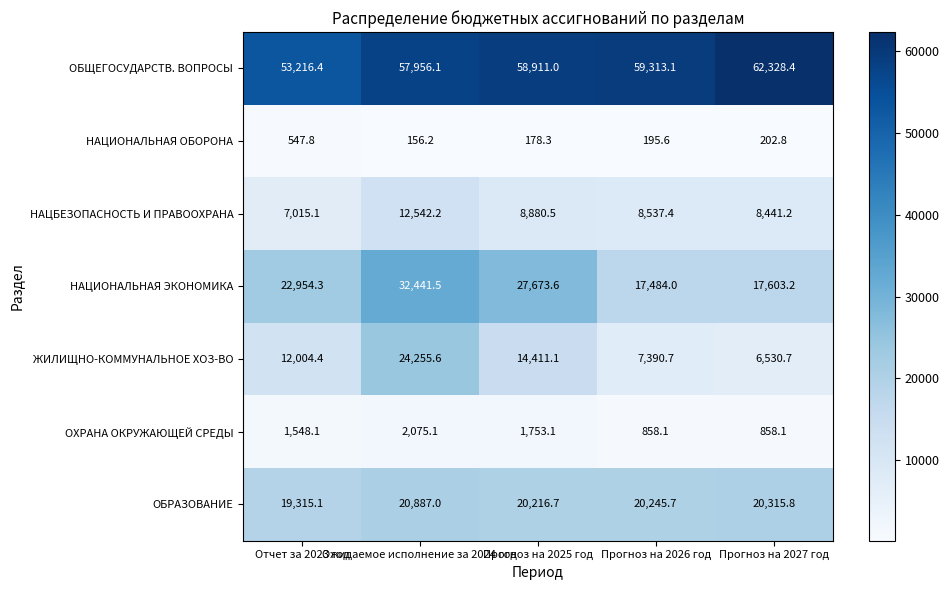

What is the sum of all ЖИЛИЩНО-КОММУНАЛЬНОЕ ХОЗ-ВО values?

64592.5